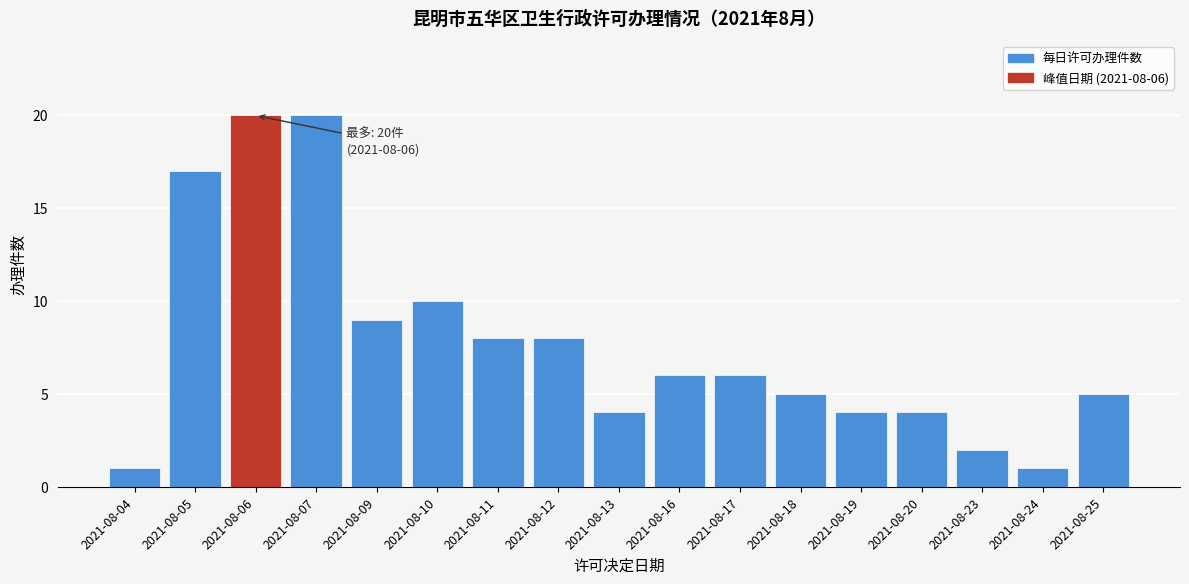

Reading left to right, transcribe all the data shown in this chart.

1	17	20	20	9	10	8	8	4	6	6	5	4	4	2	1	5